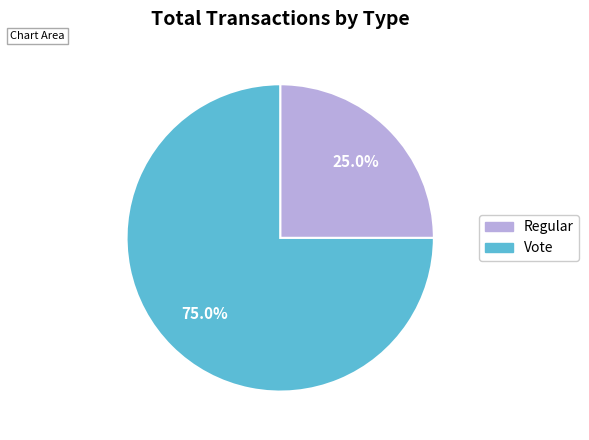

Which slice is the smallest?

Regular